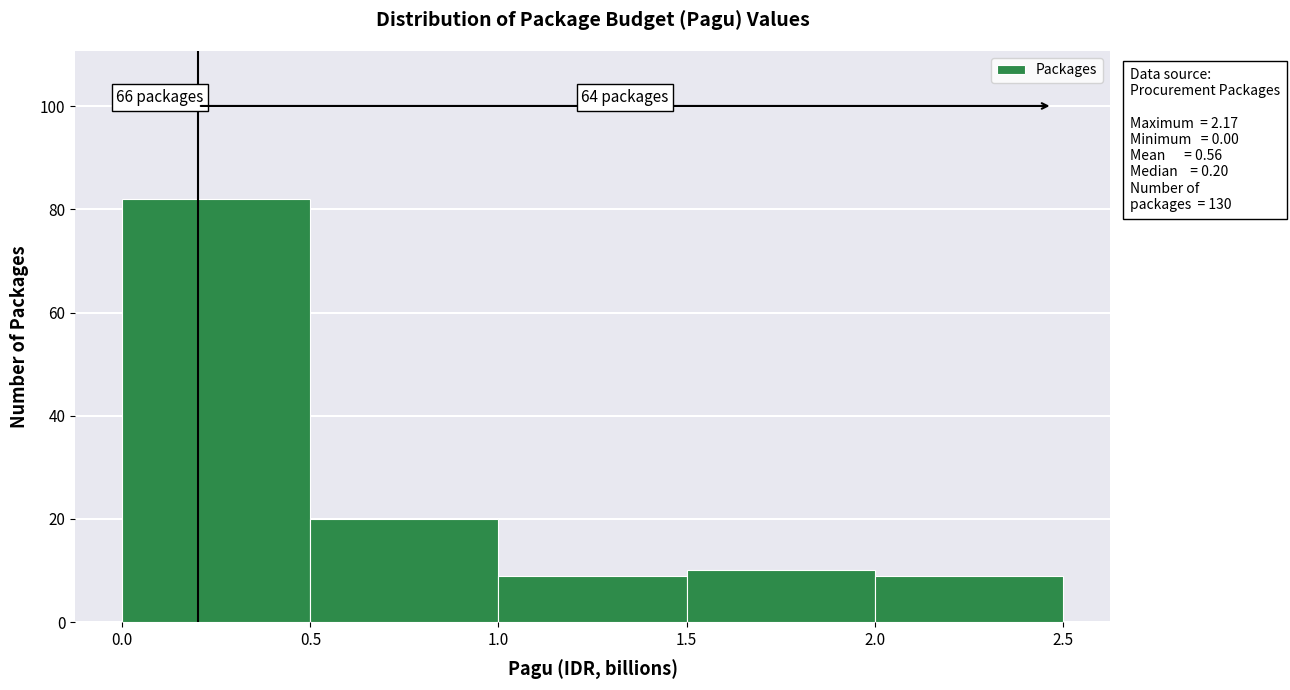

Which range on the x-axis has the tallest bar?

0.0 to 0.5